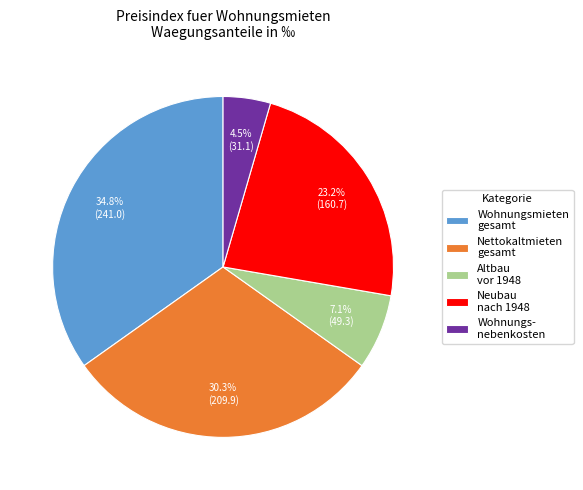

How many slices are in this pie chart?

5